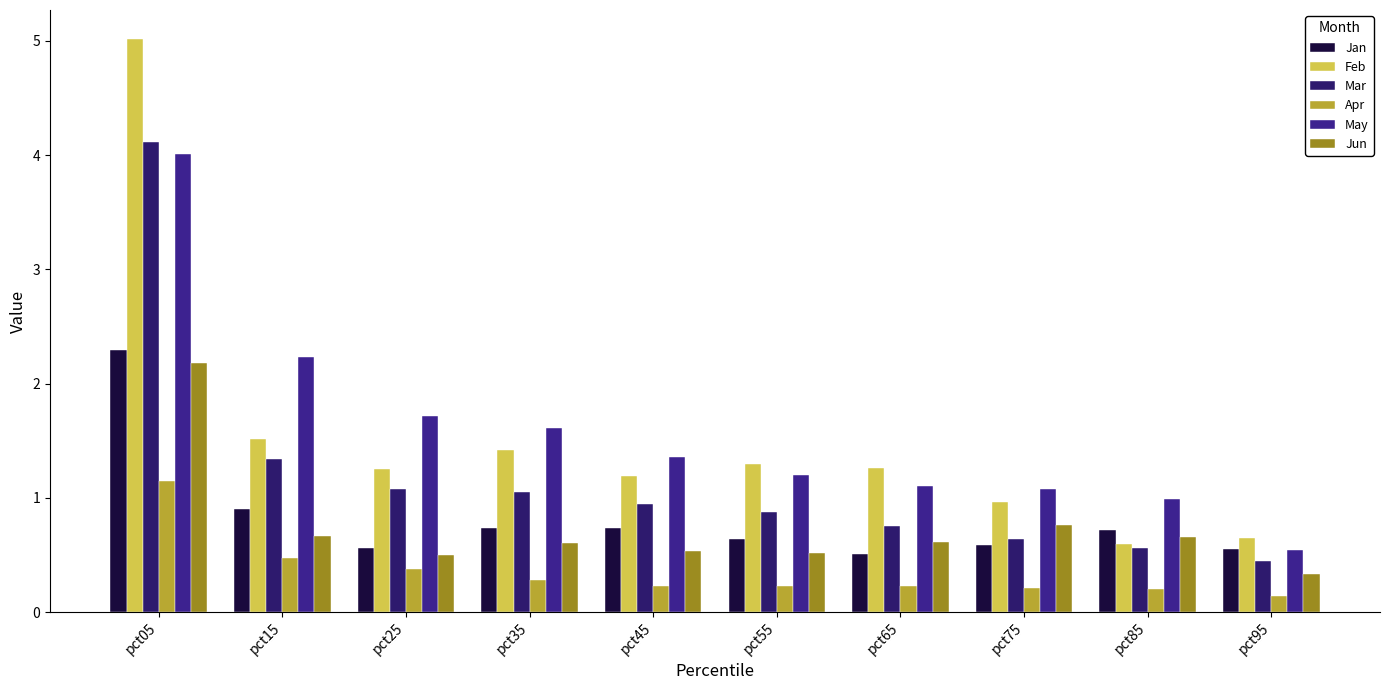

Reading left to right, transcribe all the data shown in this chart.

Jan: pct05=2.3	pct15=0.9	pct25=0.6	pct35=0.7	pct45=0.7	pct55=0.6	pct65=0.5	pct75=0.6	pct85=0.7	pct95=0.6
Feb: pct05=5.0	pct15=1.5	pct25=1.3	pct35=1.4	pct45=1.2	pct55=1.3	pct65=1.3	pct75=1.0	pct85=0.6	pct95=0.6
Mar: pct05=4.1	pct15=1.3	pct25=1.1	pct35=1.0	pct45=0.9	pct55=0.9	pct65=0.8	pct75=0.6	pct85=0.6	pct95=0.5
Apr: pct05=1.1	pct15=0.5	pct25=0.4	pct35=0.3	pct45=0.2	pct55=0.2	pct65=0.2	pct75=0.2	pct85=0.2	pct95=0.1
May: pct05=4.0	pct15=2.2	pct25=1.7	pct35=1.6	pct45=1.4	pct55=1.2	pct65=1.1	pct75=1.1	pct85=1.0	pct95=0.5
Jun: pct05=2.2	pct15=0.7	pct25=0.5	pct35=0.6	pct45=0.5	pct55=0.5	pct65=0.6	pct75=0.8	pct85=0.7	pct95=0.3